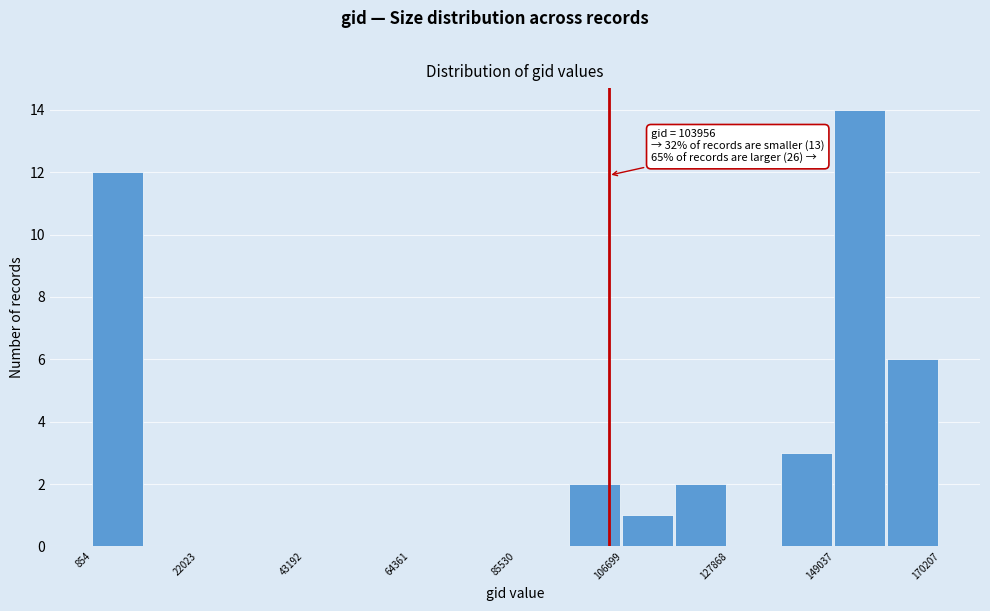

Around what value on the x-axis is the tallest bar? Give the approximate position of its centre, as read against the axis.

155000